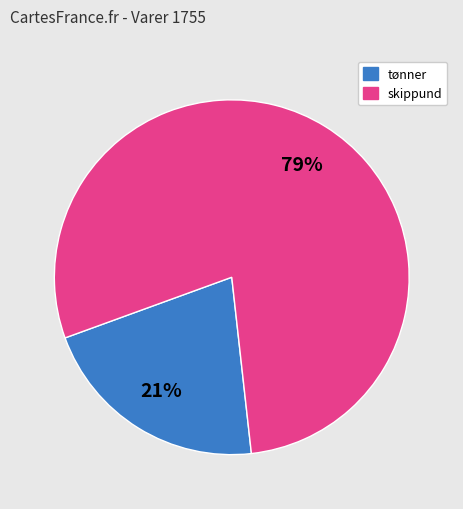

Is there any slice that represents more than half of the pie?

Yes